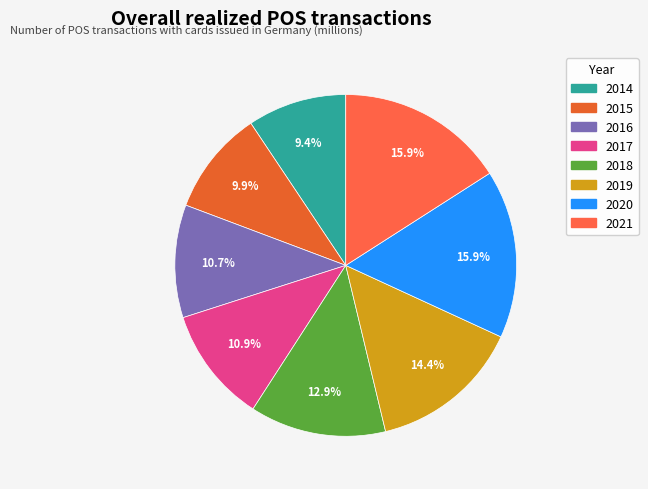

Combined, do 2018 and 2016 account for over 50%?

No